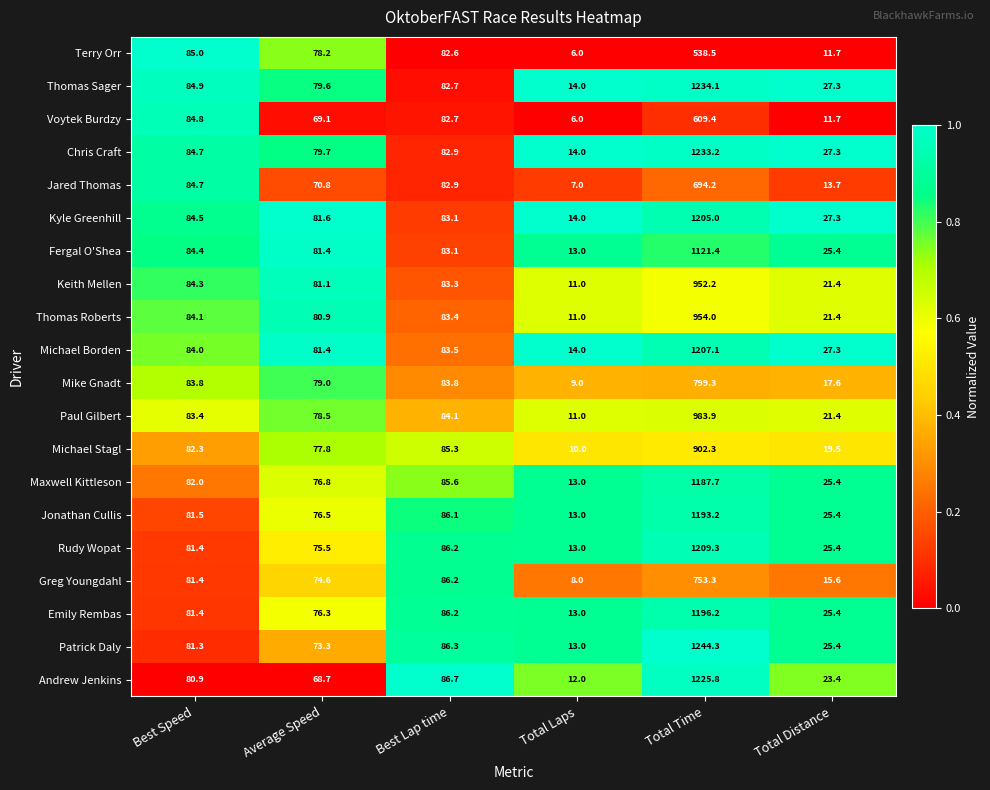

True or false: Thomas Roberts has a value of 27.0 at Average Speed.

False